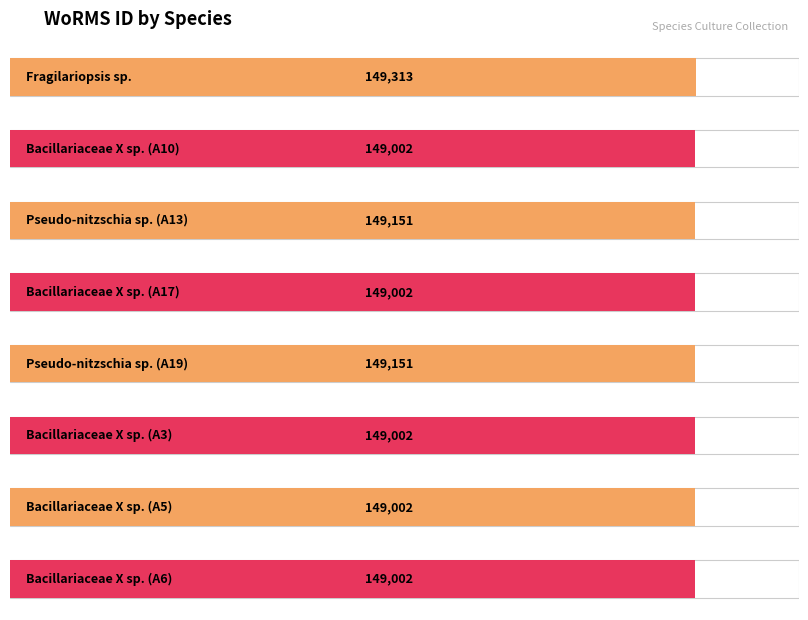

Count the number of values greater than 149002.

3